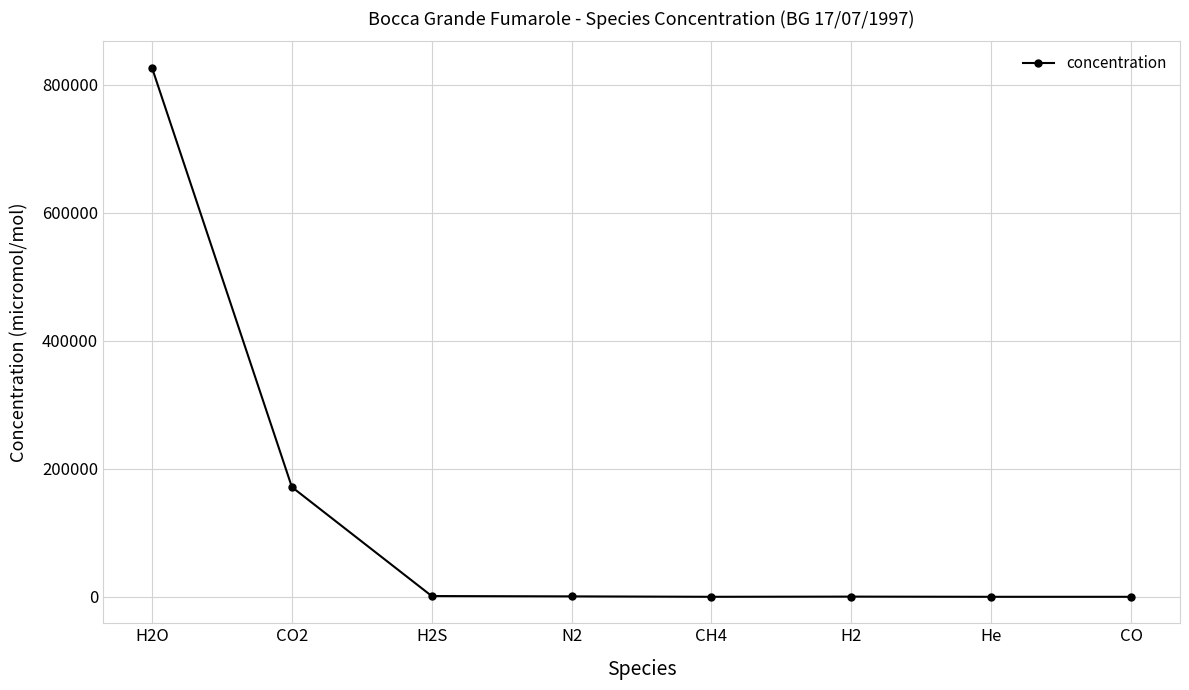

At which label is the value closest to 413150?

CO2